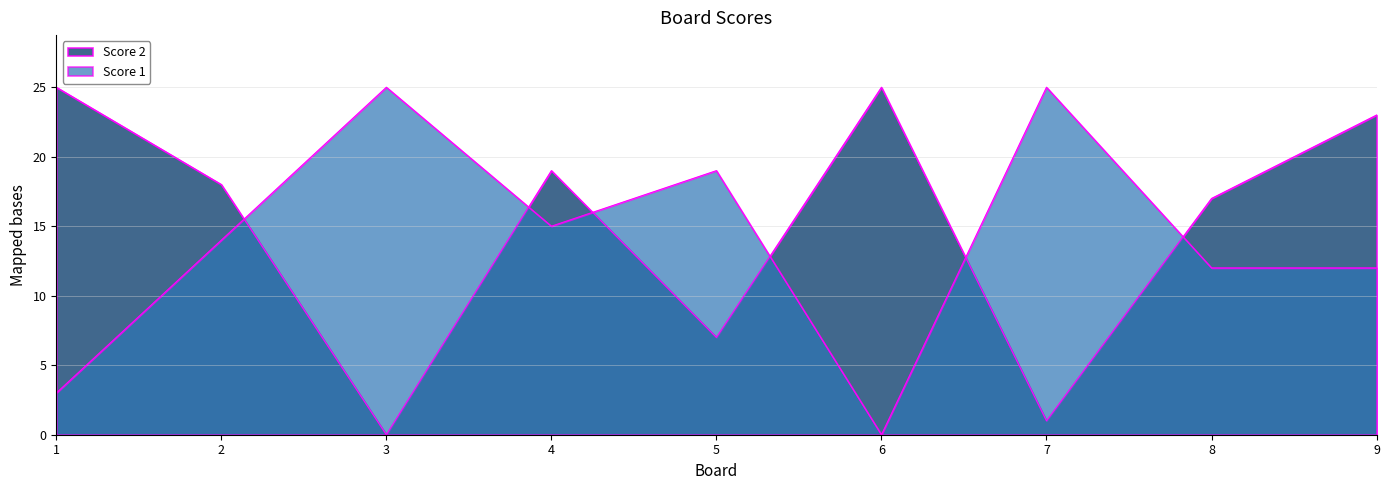

What is the difference between the highest and lowest values at 8?

5